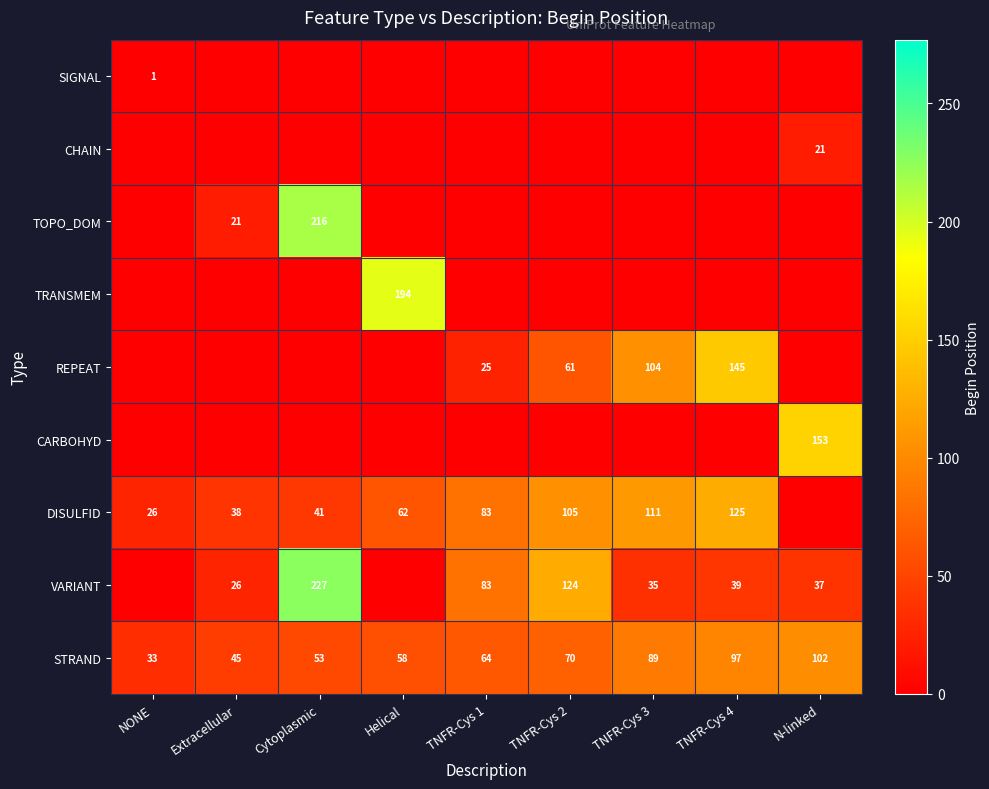

True or false: VARIANT has a value of 83 at TNFR-Cys 1.

True